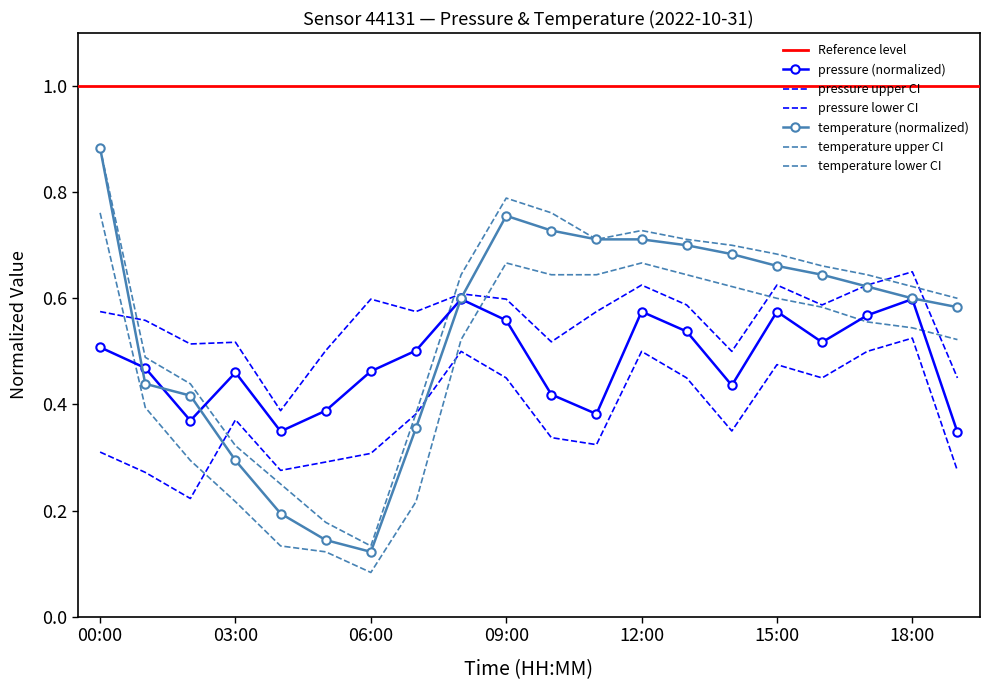

True or false: pressure has a value of 0.4 at 11:00.

True